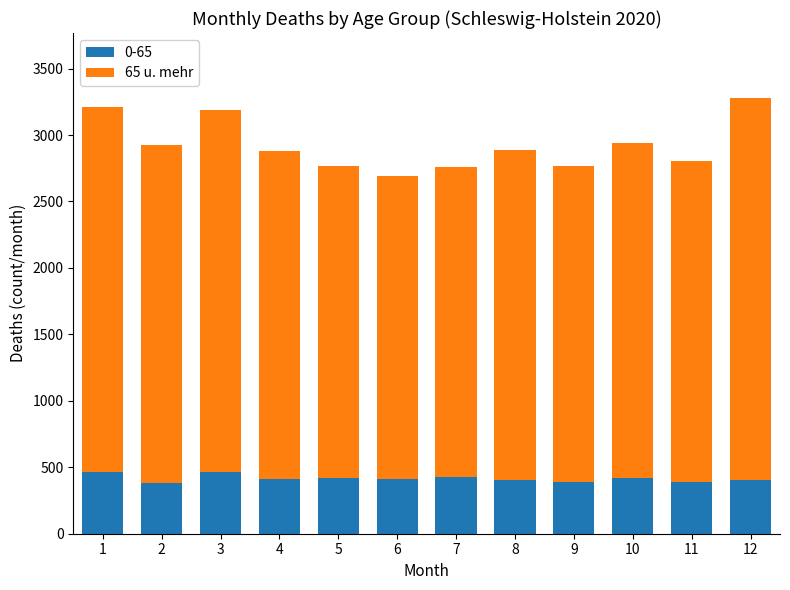

What is the difference between the maximum and minimum values in the 0-65 series?

84